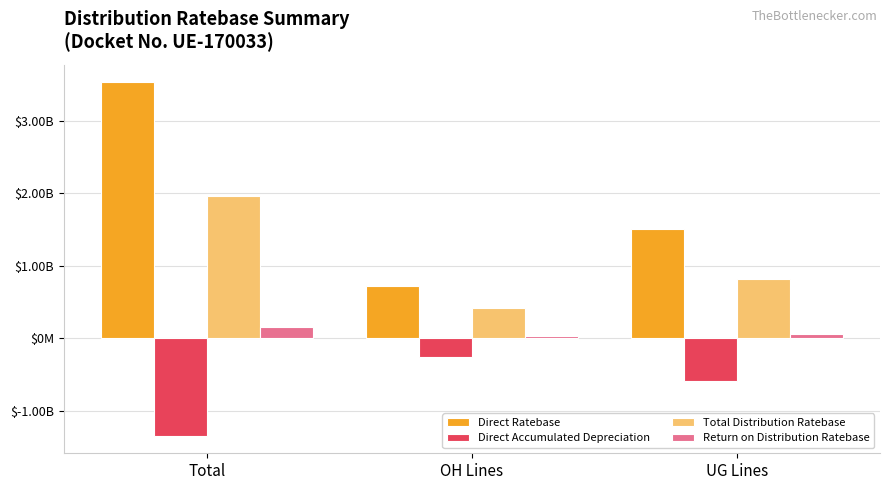

What is the difference between the highest and lowest values at UG Lines?

2090762448.3